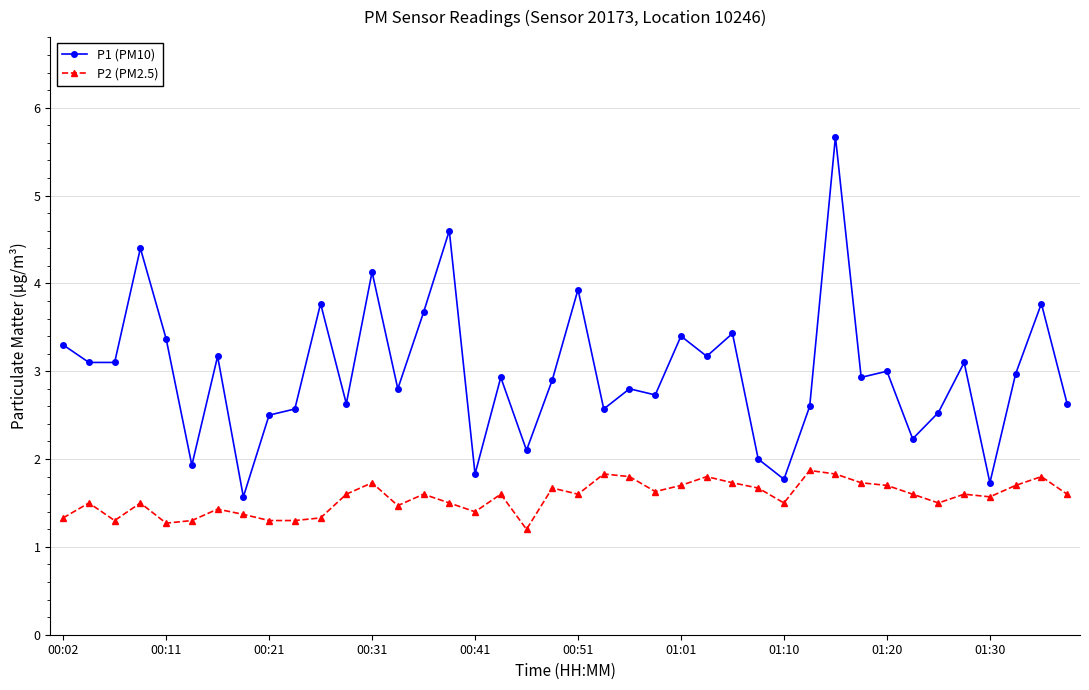

What is the difference between the maximum and second lowest values in the P2 (PM2.5) series?

0.6